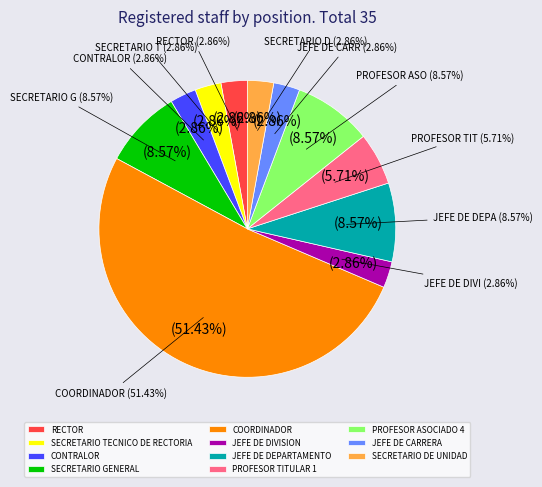

Does COORDINADOR represent more than half of the total?

Yes